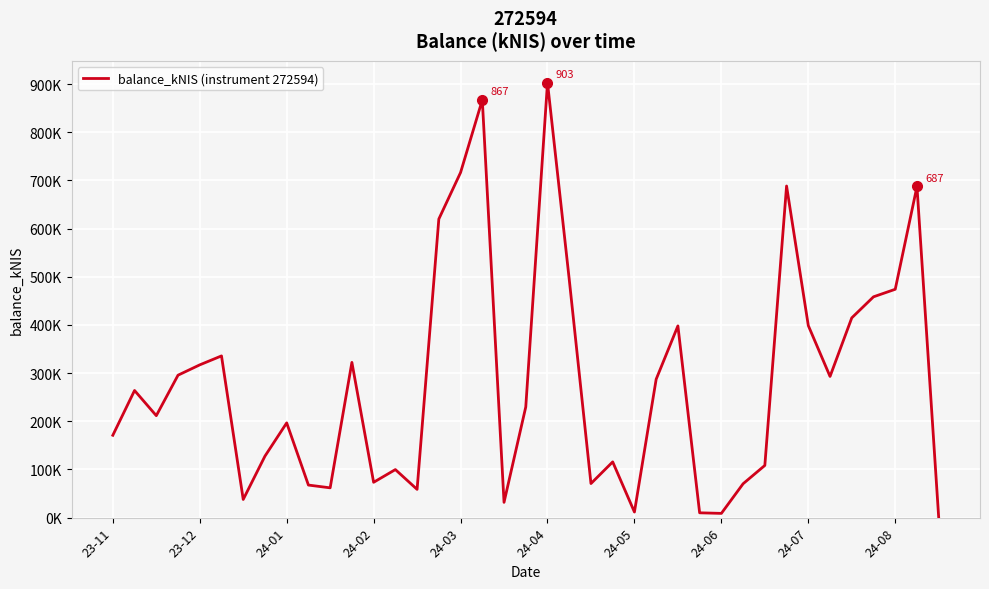

Does the chart have visible grid lines?

Yes